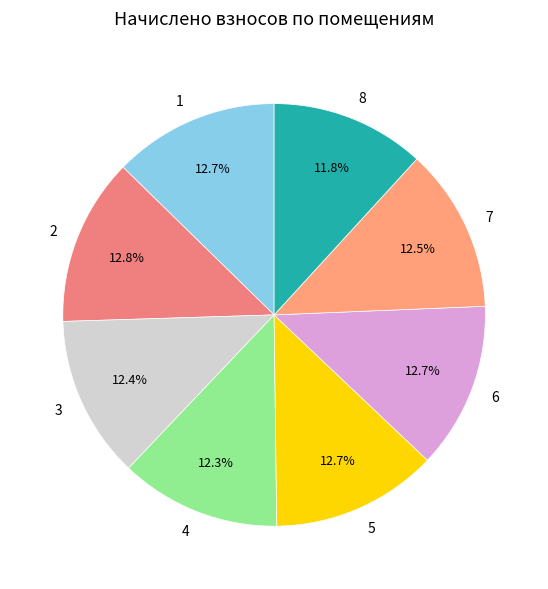

Does 6 account for over 50% of the chart?

No